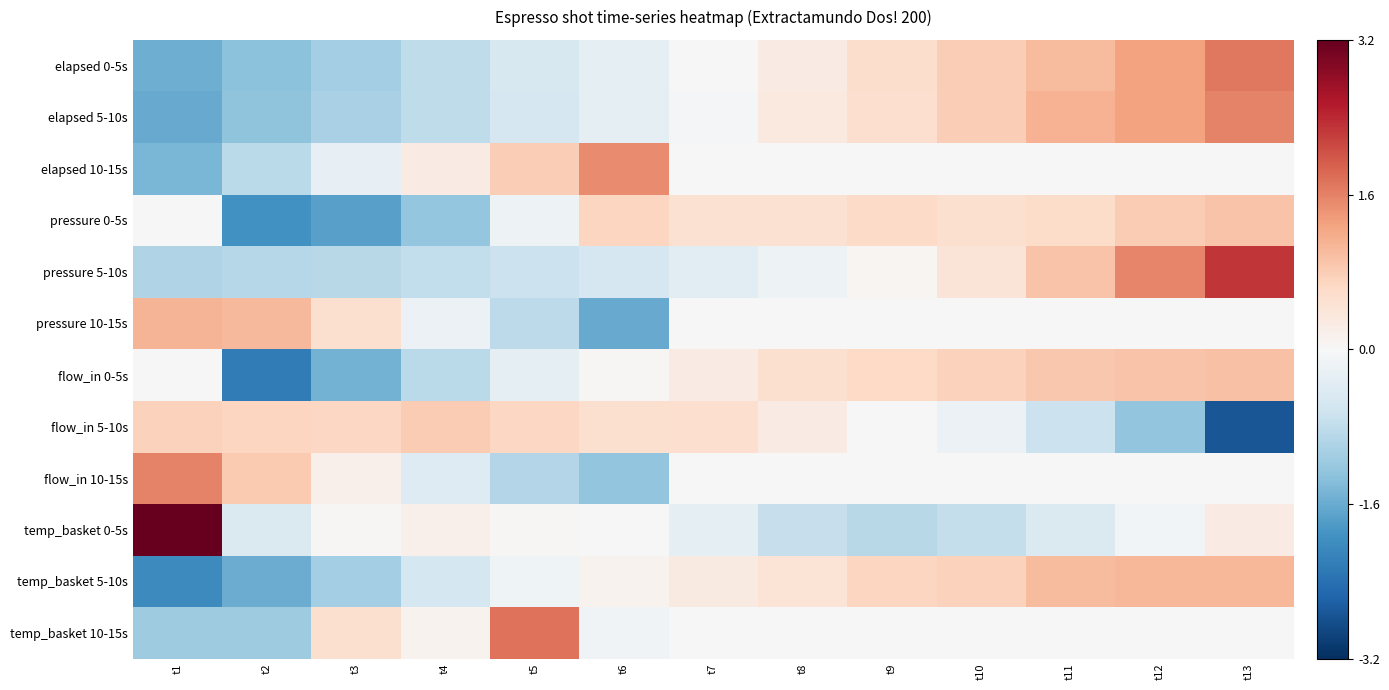

Which has a higher value, t13 or t11?

t13